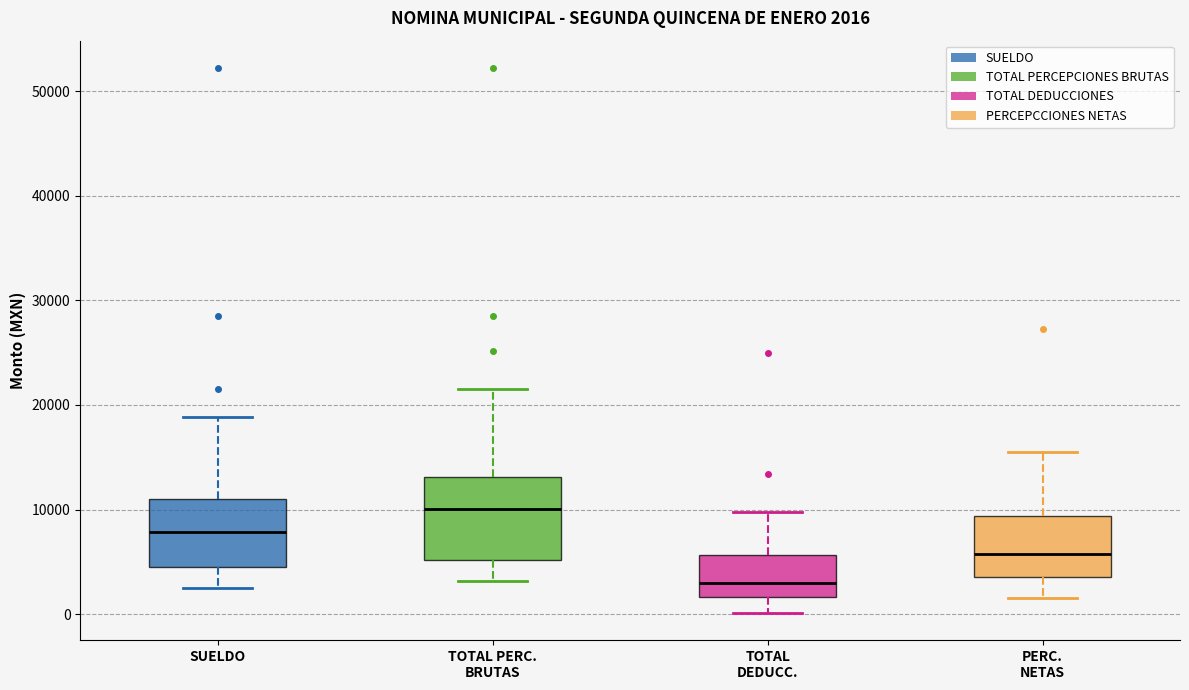

Comparing the boxes themselves (not the whiskers), which one is the tallest?

TOTAL PERC. BRUTAS